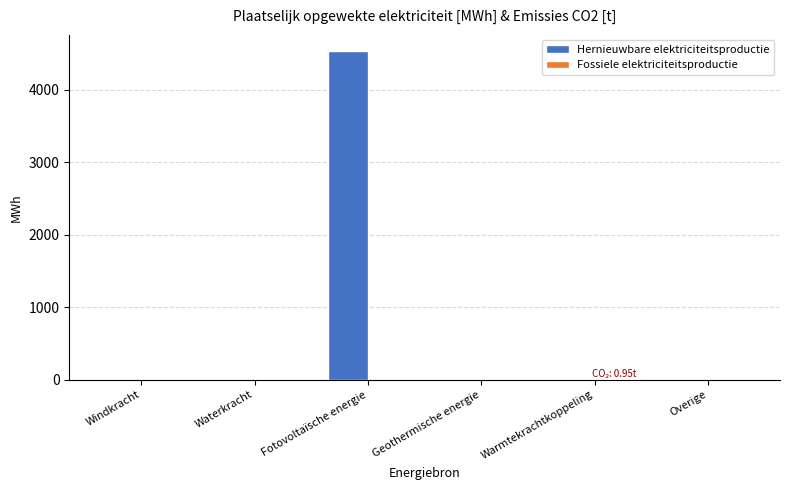

Which series changed the most between Waterkracht and Fotovoltaïsche energie?

Hernieuwbare elektriciteitsproductie